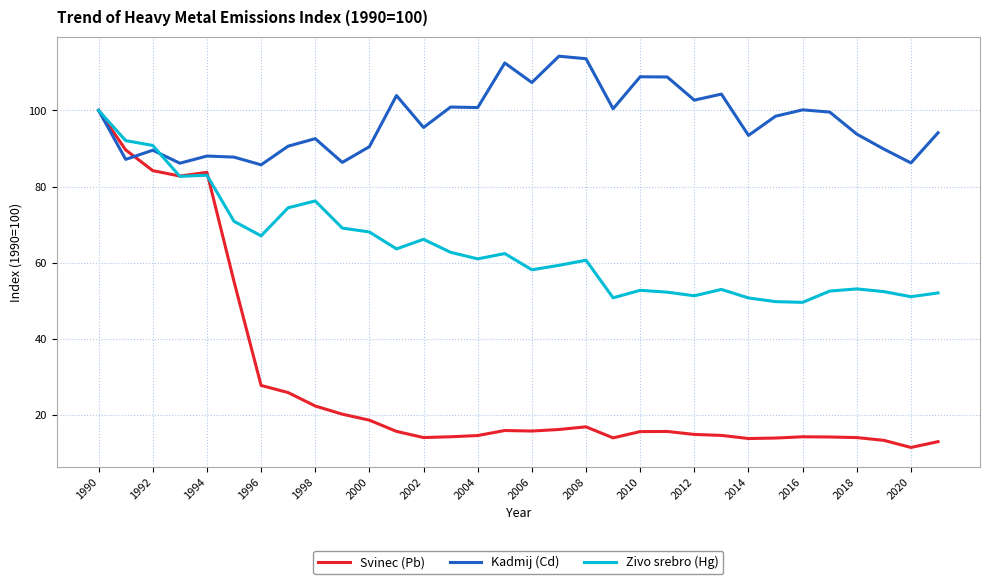

Is this an area chart (filled region under the line)?

No